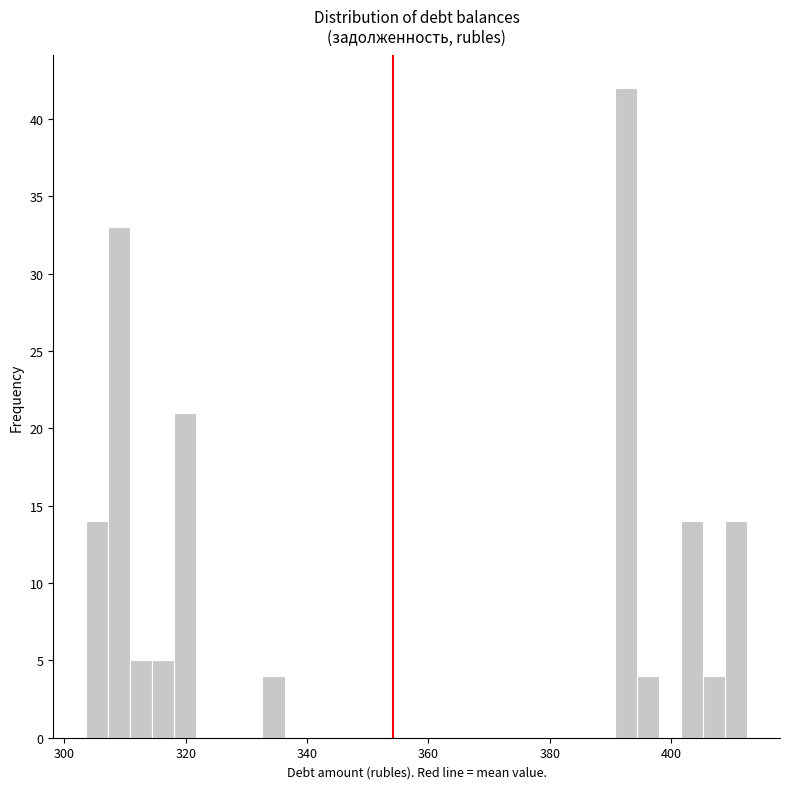

Read against the x-axis, roughly where is the centre of the tallest bar?

392